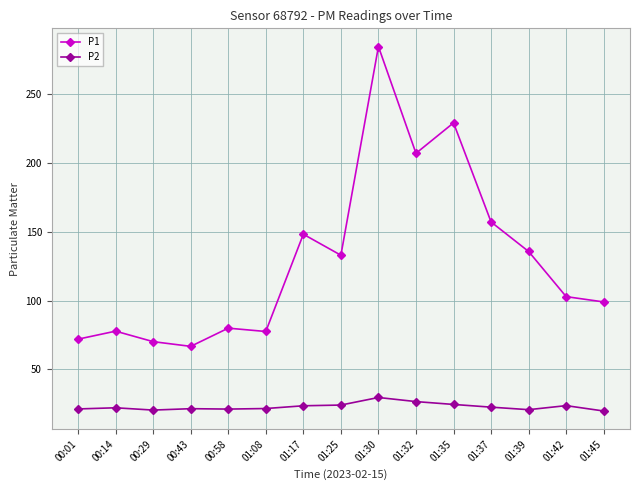

True or false: P1 has more than 0 points higher than both neighbors.

True